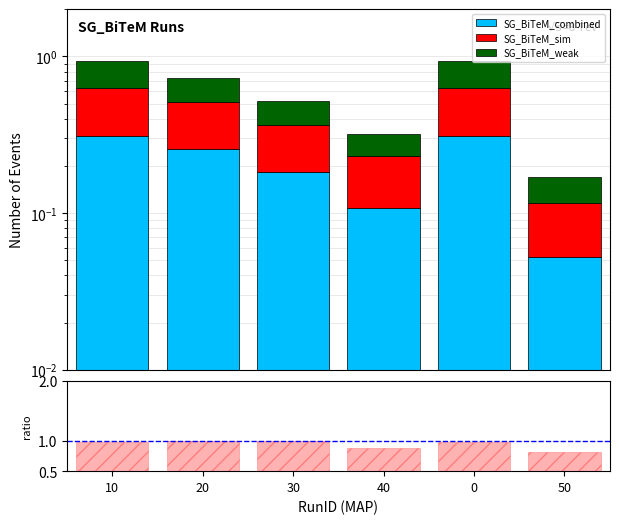

Reading left to right, what are all the values shown in this chart?

SG_BiTeM_combined: 0.3	0.3	0.2	0.1	0.3	0.1
SG_BiTeM_sim: 0.3	0.3	0.2	0.1	0.3	0.1
SG_BiTeM_weak: 0.3	0.2	0.2	0.1	0.3	0.1
combined/sim: 1.0	1.0	1.0	0.9	1.0	0.8